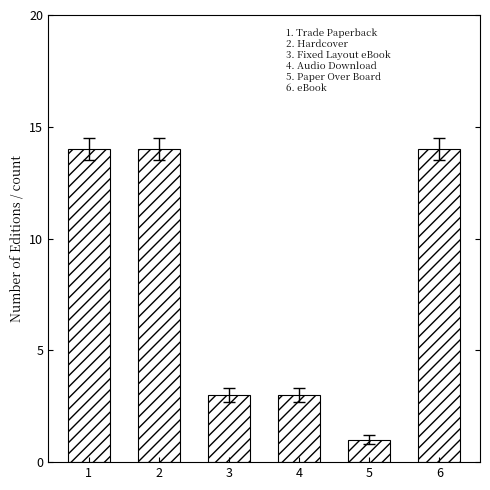

What is the value of the 5th bar from the left?

1